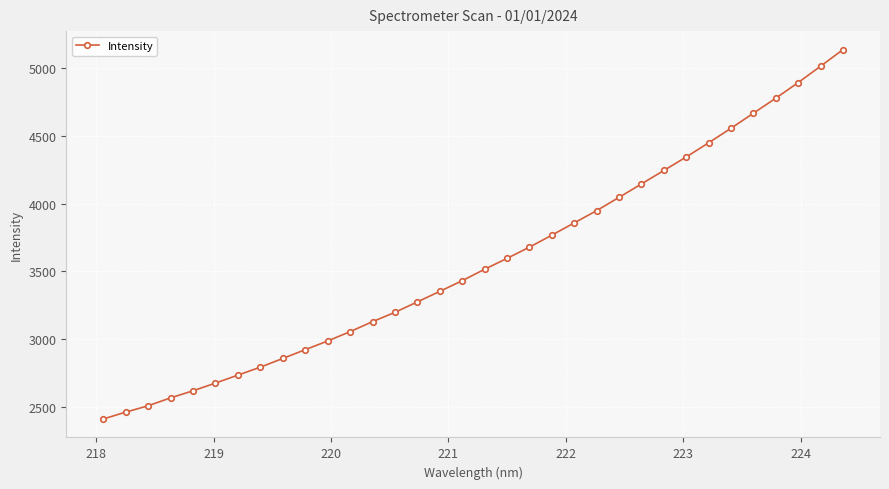

How many distinct data groups are displayed?

1